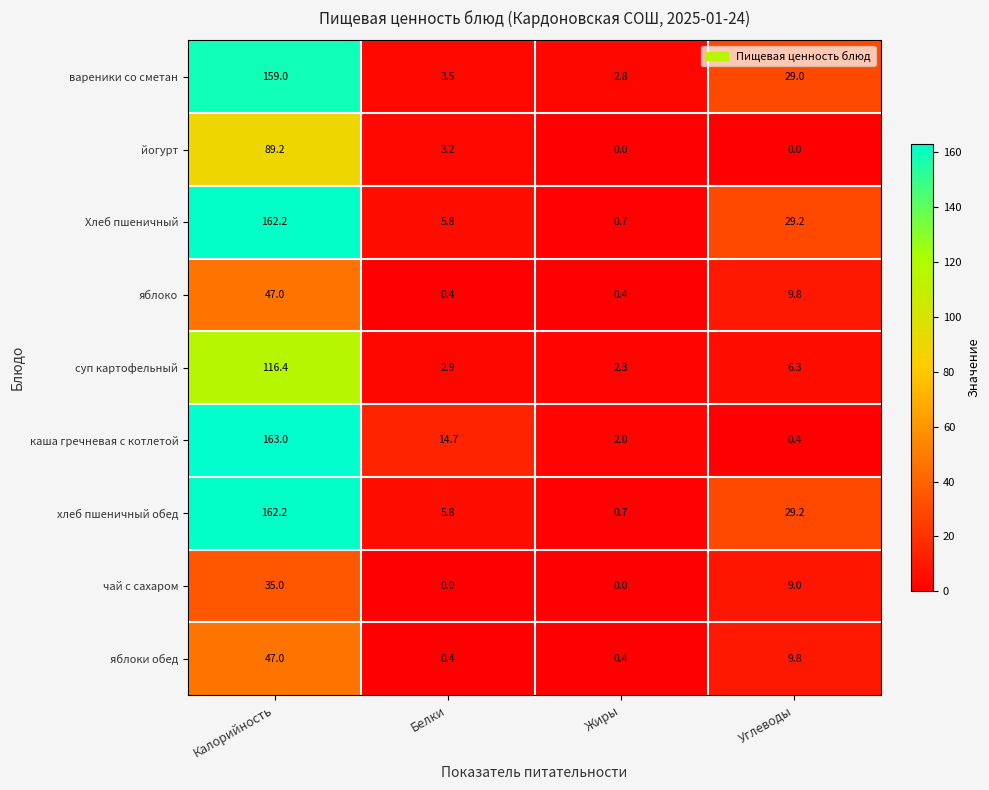

The value of яблоко at Углеводы is 9.8. True or false?

True